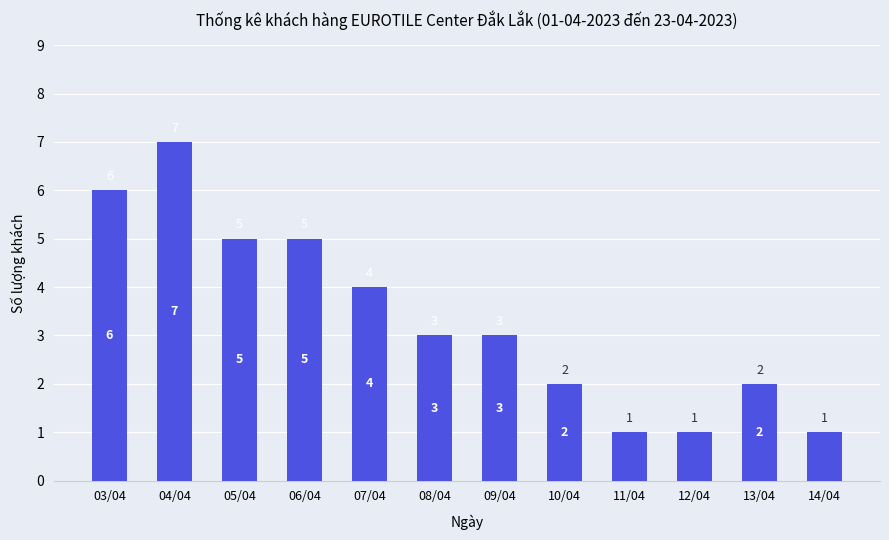

Does the chart contain stacked bars?

No